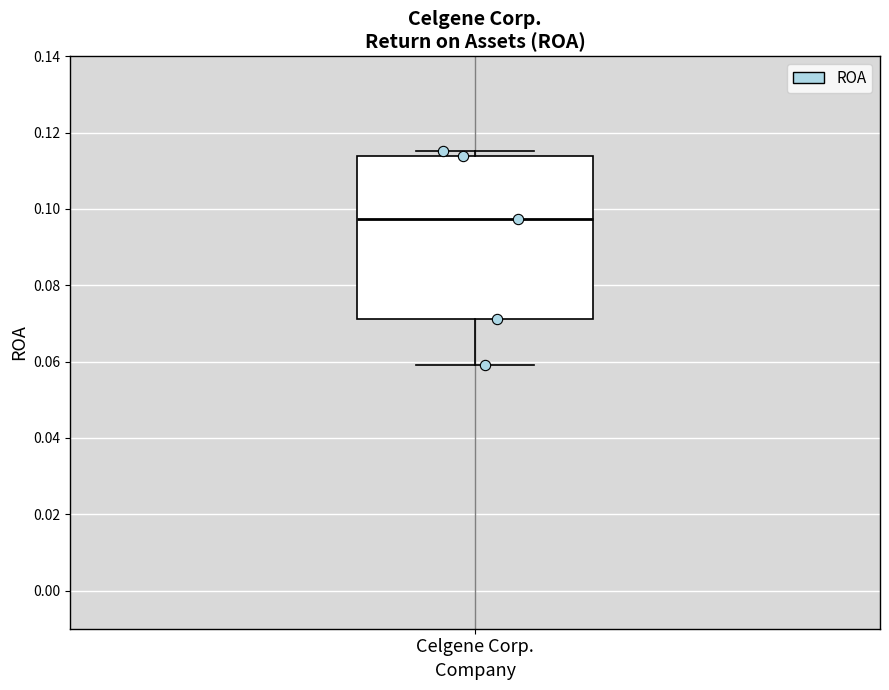

Transcribe this box plot: give where the median line is, the range the box spans, and where the two whiskers end, as read against the y-axis. The values are not printed on the chart, so give them approximately, as read against the axis.

median 0.098, box 0.072 to 0.114, whiskers 0.060 to 0.116